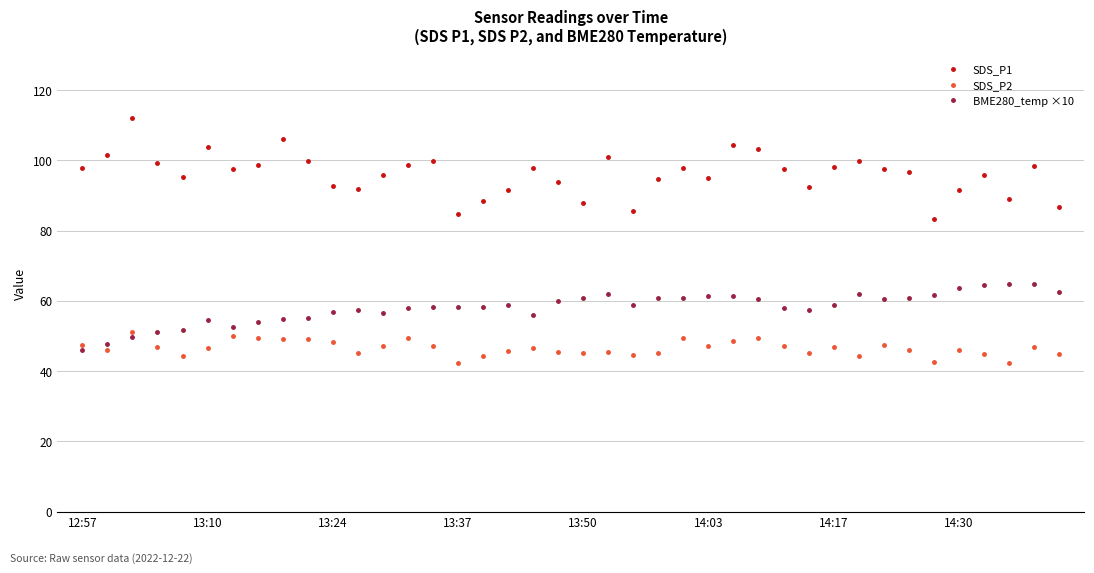

What is the maximum value for SDS_P1?

112.0